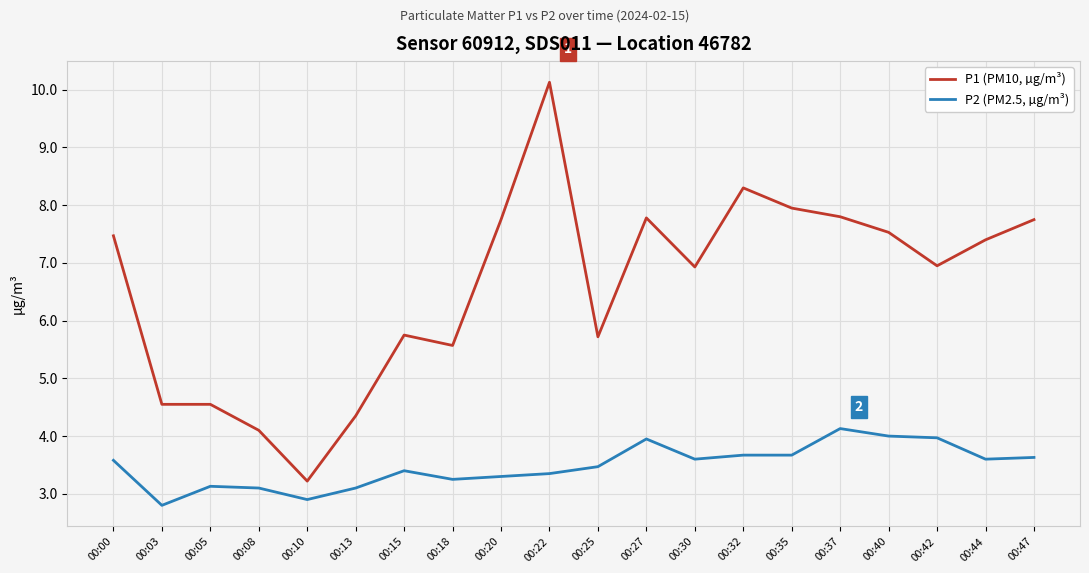

Which category has the highest value across all series?

00:22